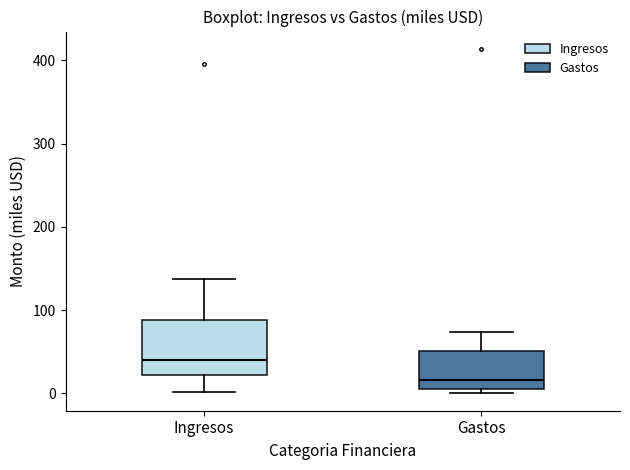

Where is the upper edge of the box for Gastos on the y-axis? The values are not printed on the chart, so give them approximately, as read against the axis.

50